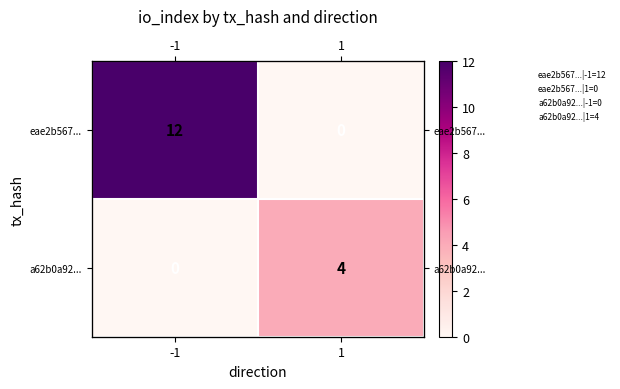

What is the spread (max minus min) of values at -1?

12